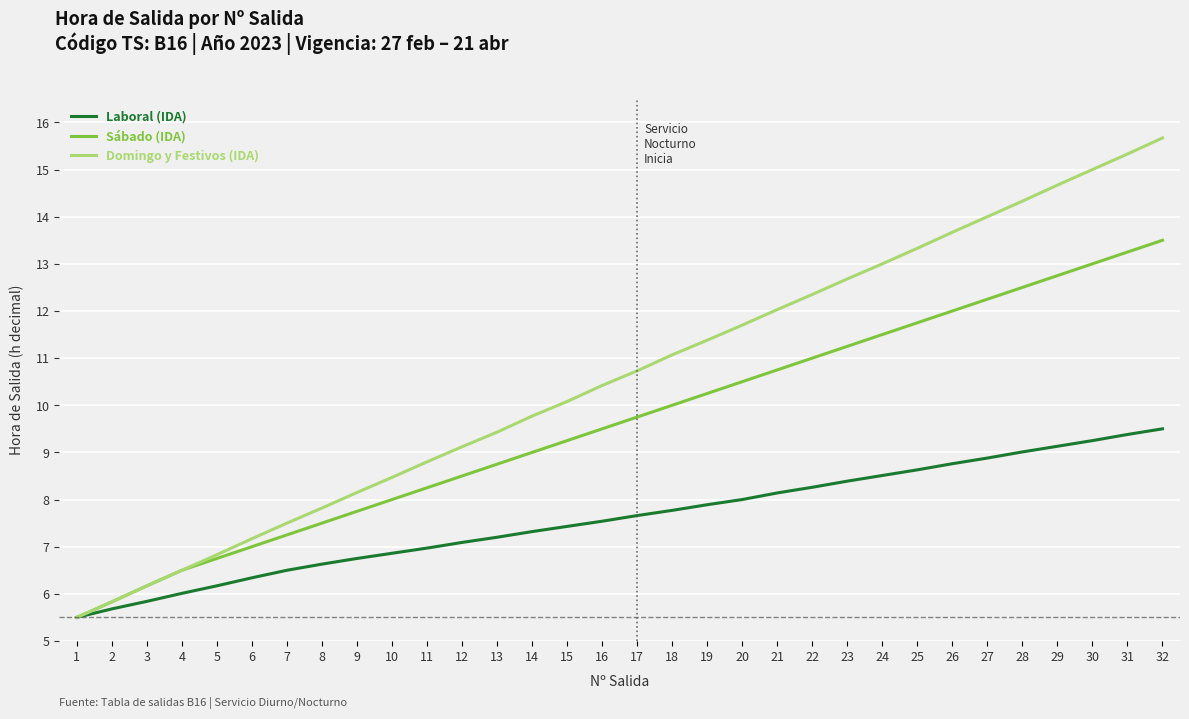

Rank the series by their maximum value, from highest to lowest.

Domingo y Festivos (IDA), Sábado (IDA), Laboral (IDA)